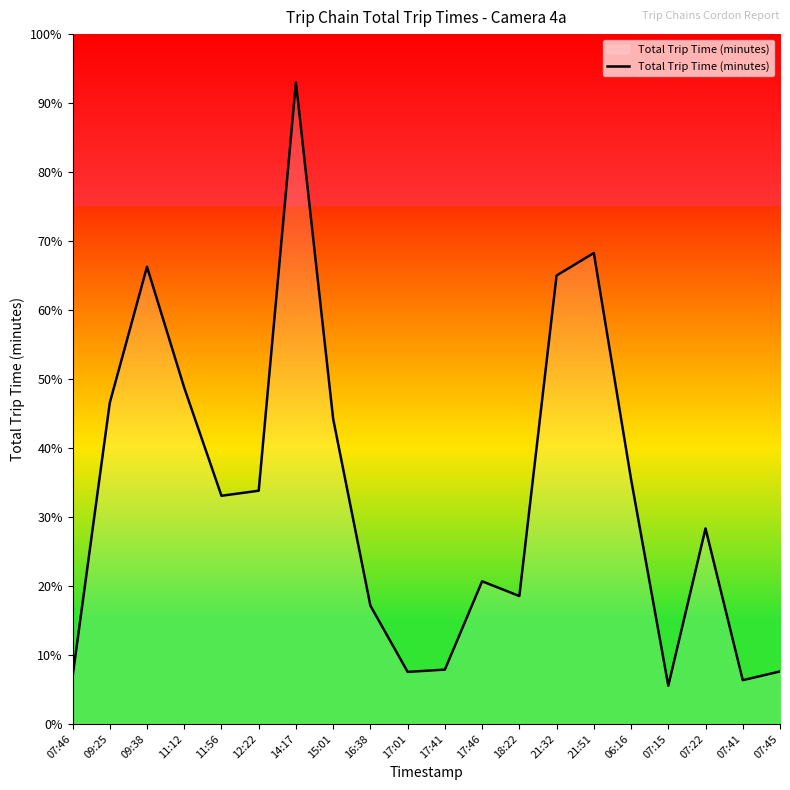

Reading left to right, what are all the values shown in this chart?

07:46=1.0	09:25=7.0	09:38=9.9	11:12=7.3	11:56=5.0	12:22=5.1	14:17=13.9	15:01=6.6	16:38=2.6	17:01=1.1	17:41=1.2	17:46=3.1	18:22=2.8	21:32=9.8	21:51=10.2	06:16=5.3	07:15=0.8	07:22=4.2	07:41=0.9	07:45=1.1